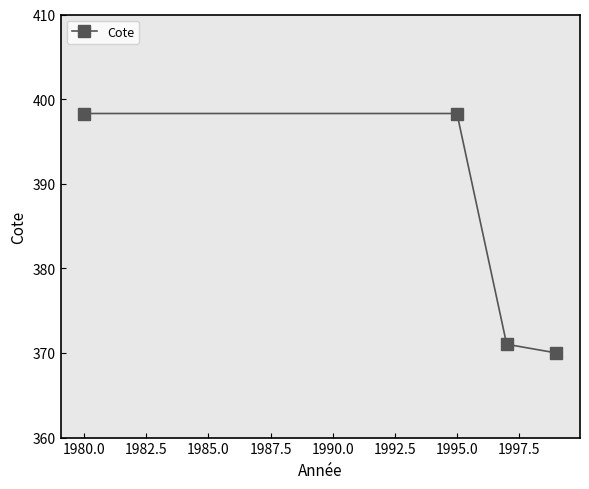

What is the smallest value displayed?

370.0